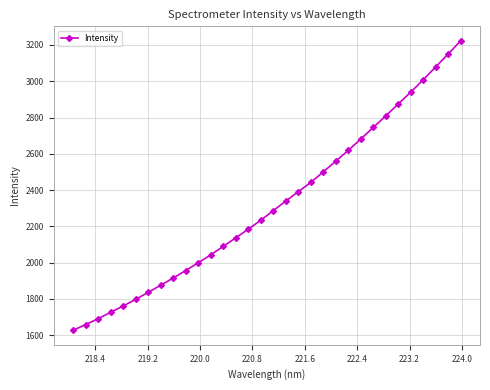

What is the smallest value displayed?

1627.1